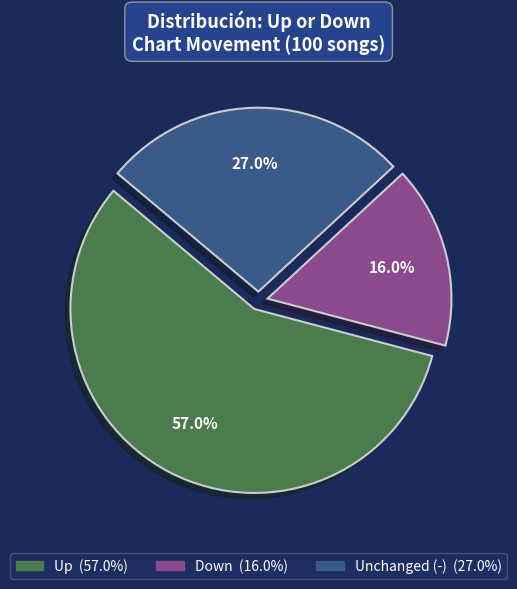

Does any single category account for the majority?

Yes